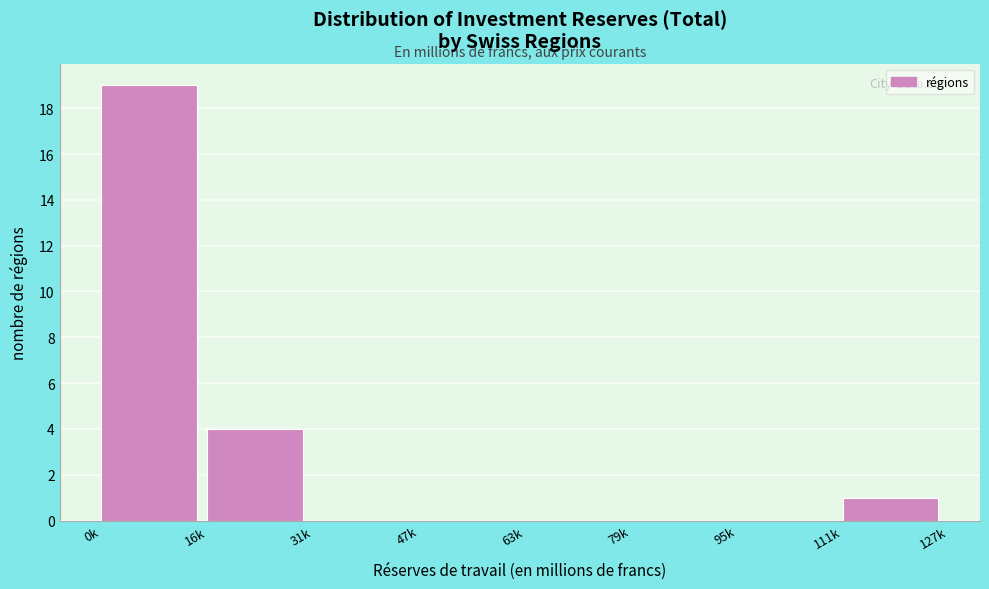

Reading left to right, what are all the values shown in this chart?

0k=19	16k=4	31k=0	47k=0	63k=0	79k=0	95k=0	111k=1